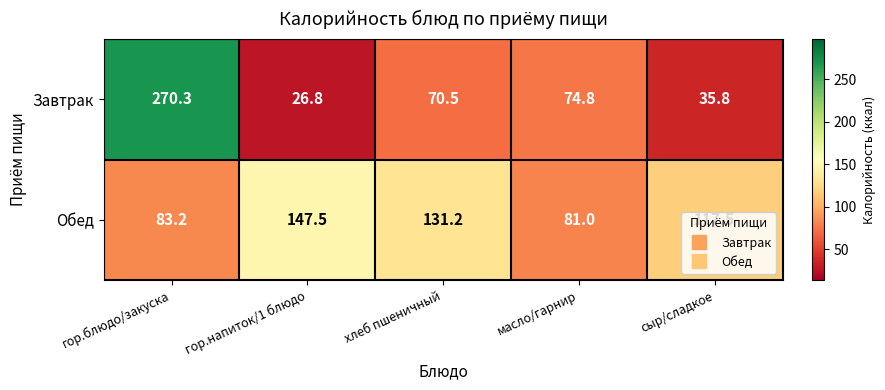

What is the minimum value for Обед?

81.0